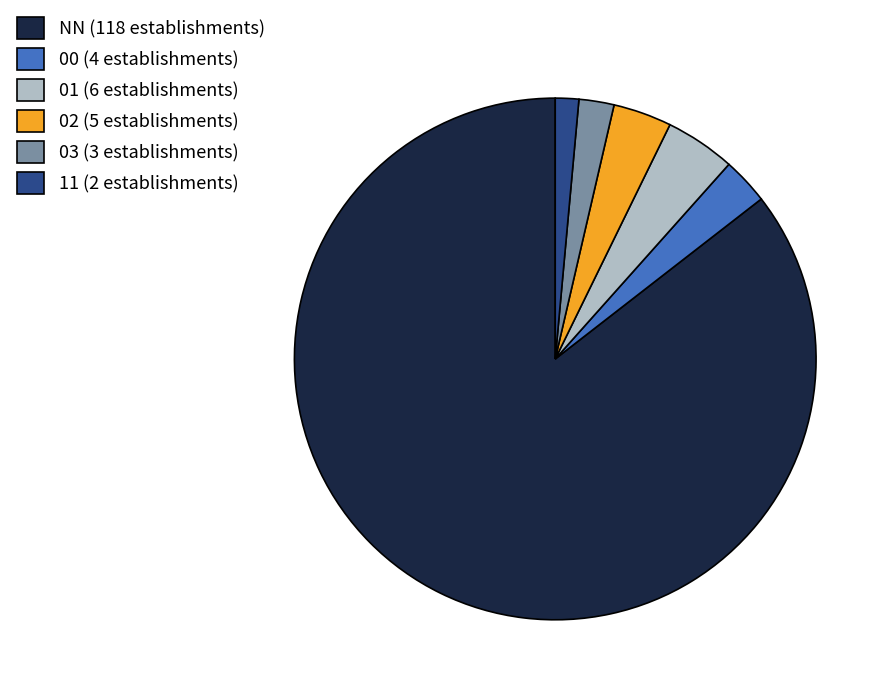

Which has a higher value, NN or 03?

NN